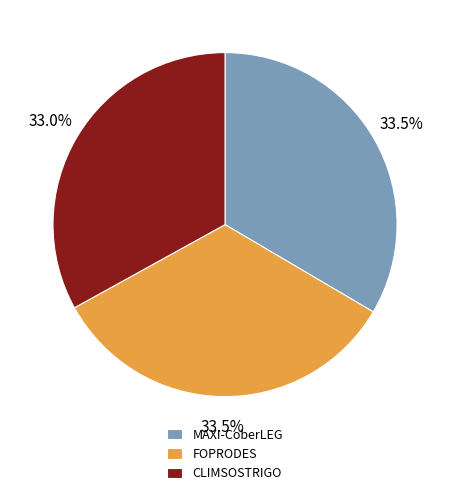

Is CLIMSOSTRIGO the majority of the pie?

No